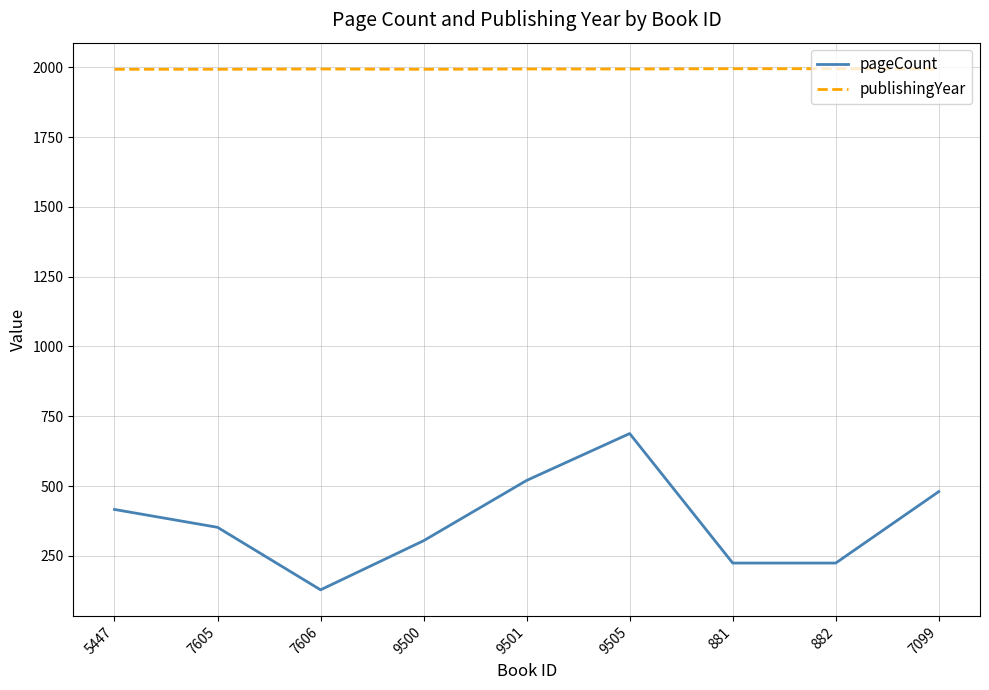

How many series are shown in this chart?

2